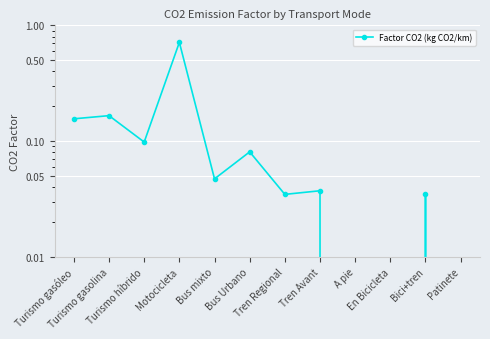

How many points are higher than both their immediate neighbors (excluding endpoints)?

5